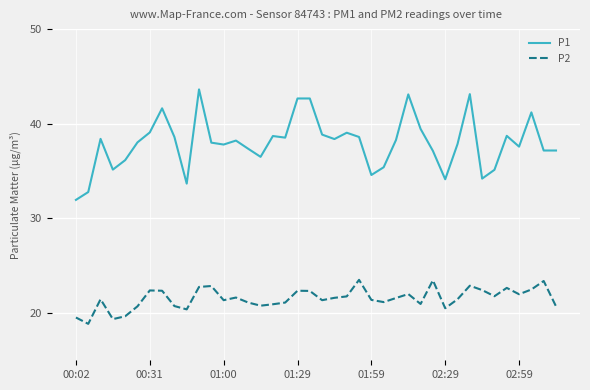

Which series has the largest total across all categories?

P1